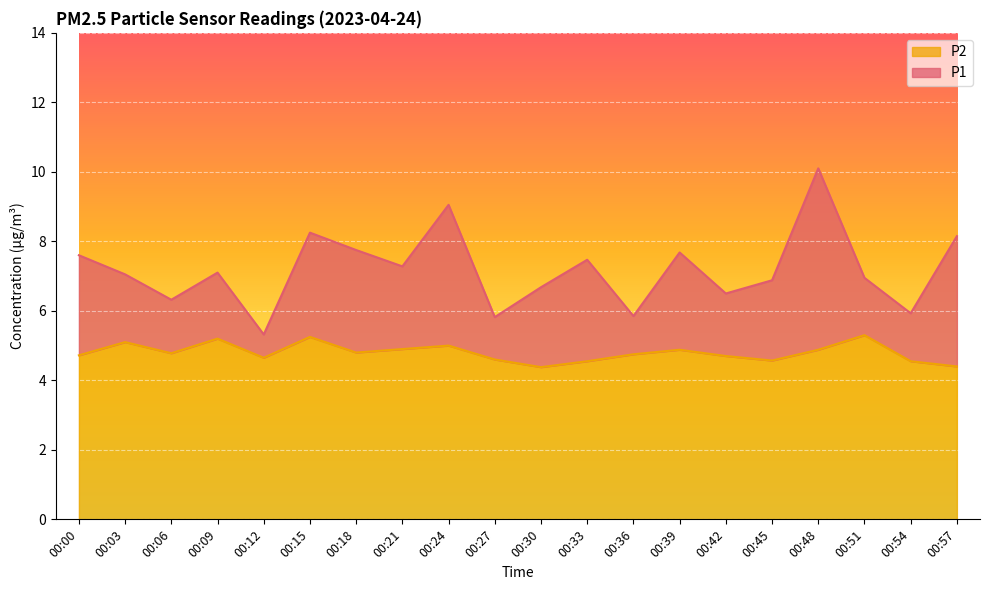

Is the value of P1 at 00:15 greater than the value of P2 at 00:57?

Yes